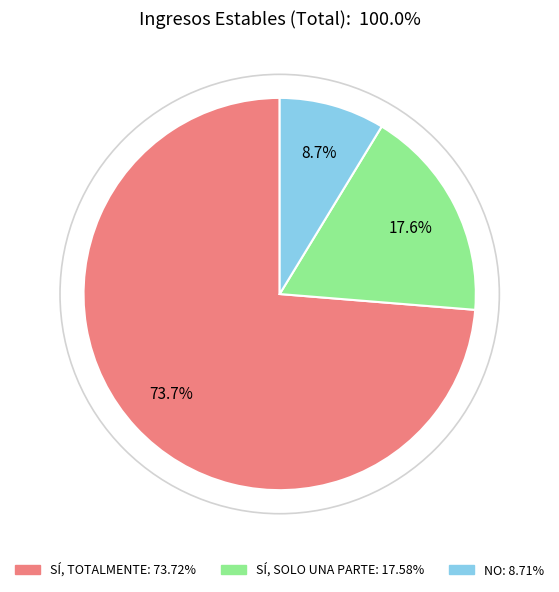

Do SÍ, TOTALMENTE and NO together represent more than half of the pie?

Yes